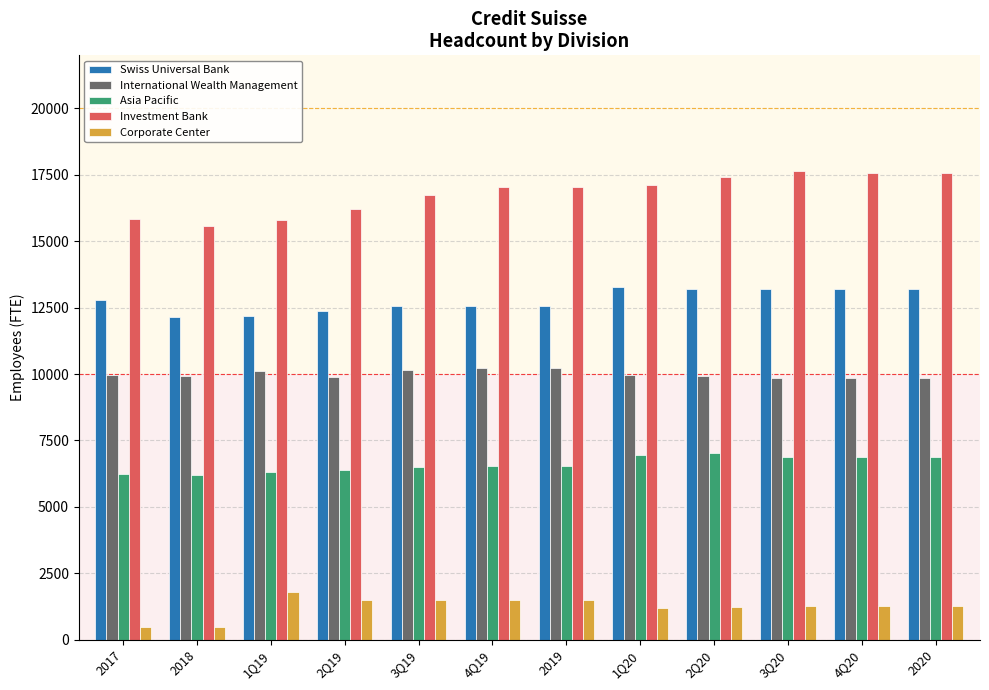

What is the difference between the Corporate Center values at 2018 and 2020?

760